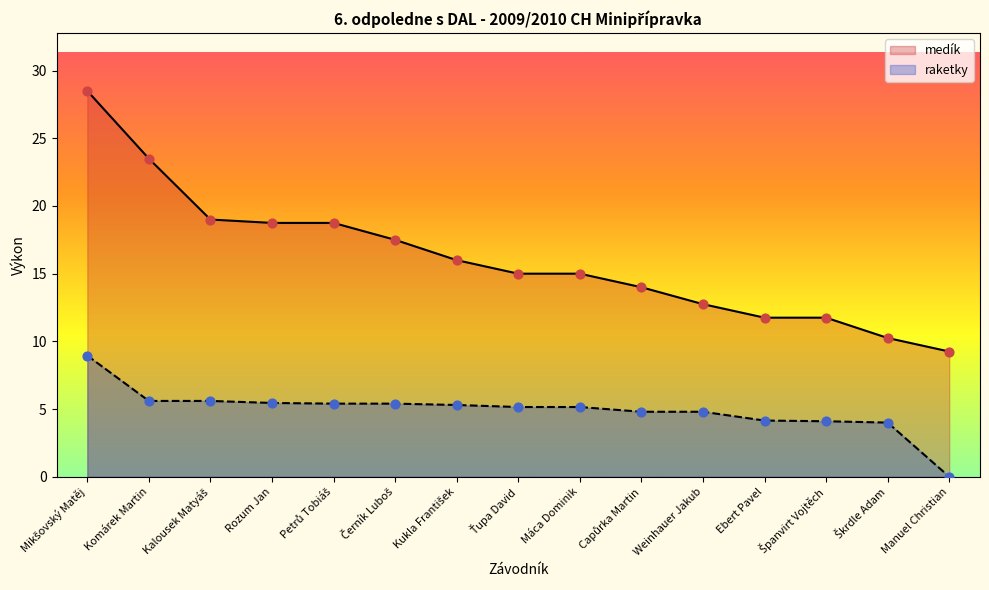

At which category is the sum across all series the highest?

Mikšovský Matěj